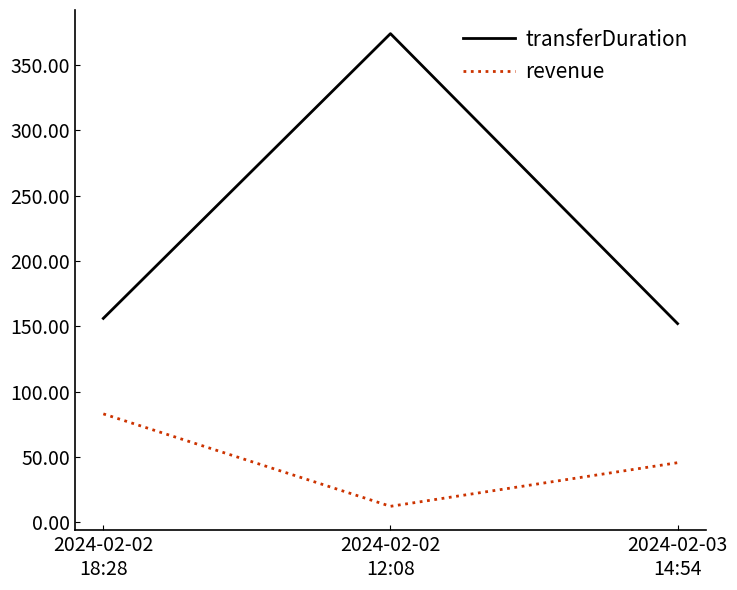

Which series has the largest range (max minus min)?

transferDuration